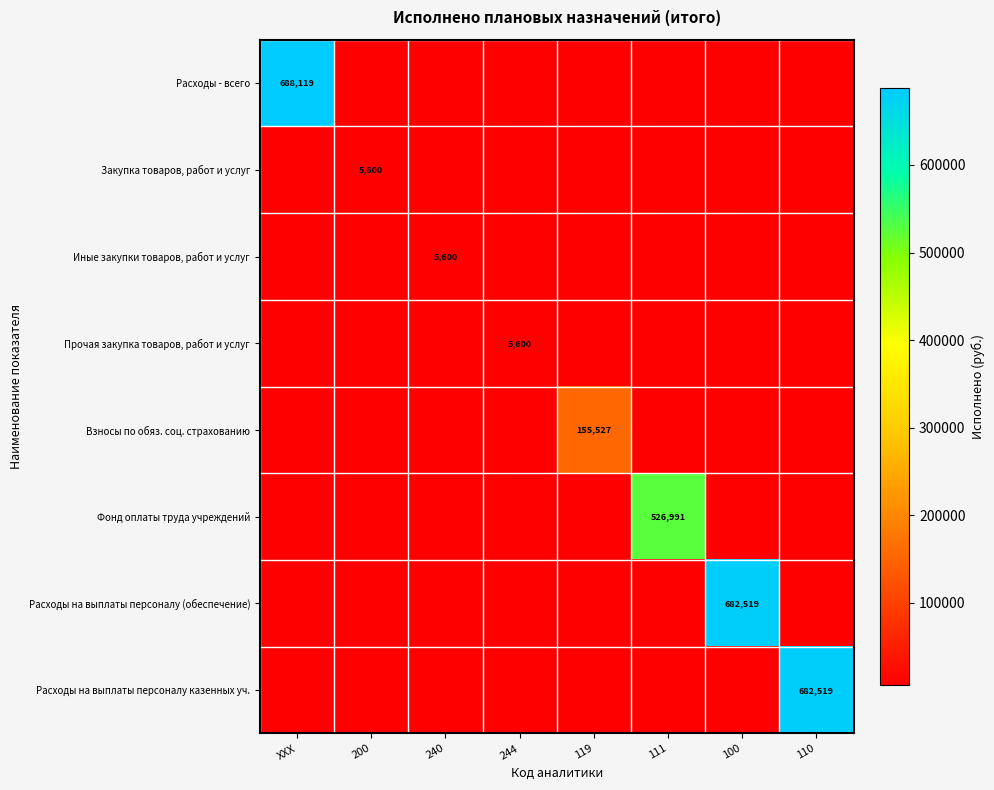

What is the minimum value shown in the chart?

5600.0